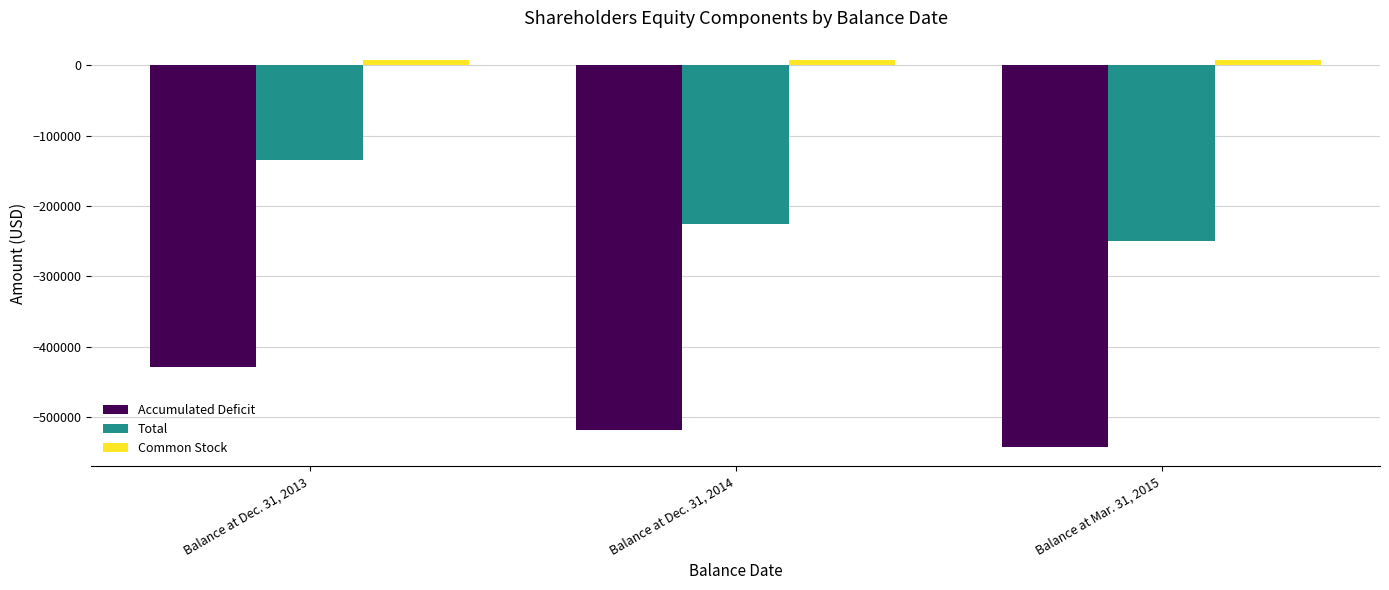

Reading left to right, extract all data points from this chart.

Accumulated Deficit: -428382	-518475	-542714
Total: -135351	-225444	-249683
Common Stock: 7458	7458	7458